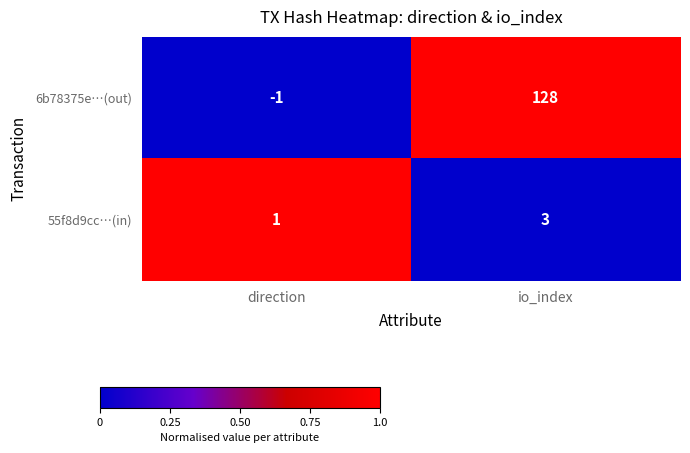

Reading right to left, list all the values displayed in this chart.

6b78375e…(out): io_index=128	direction=-1
55f8d9cc…(in): io_index=3	direction=1